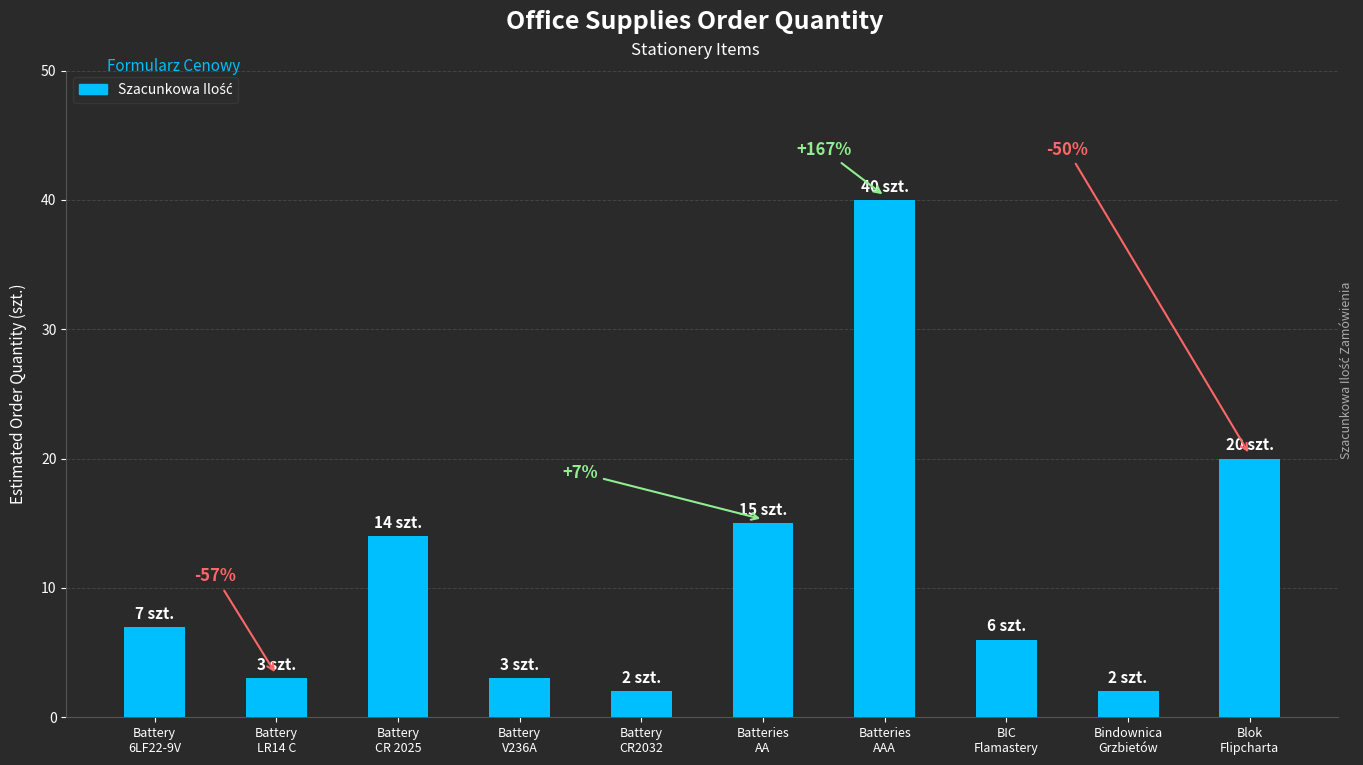

What is the value of the 6th bar from the left?

15